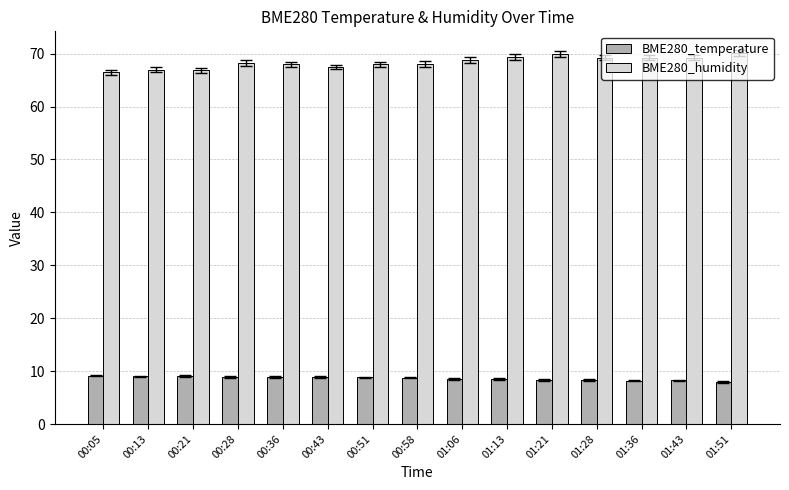

What are all the series names shown in the legend?

BME280_temperature, BME280_humidity